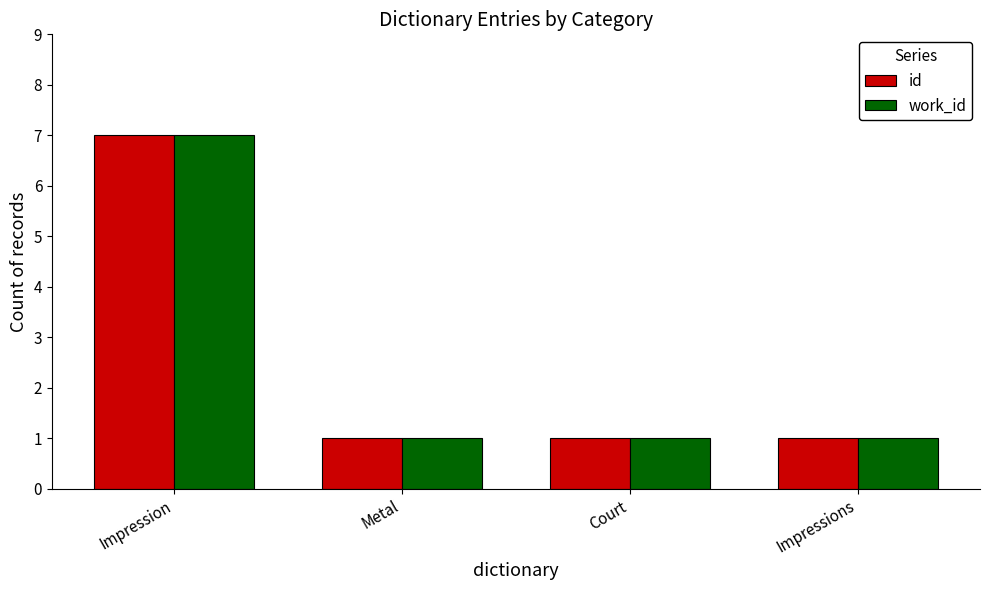

What is the total value across all series at Impression?

14